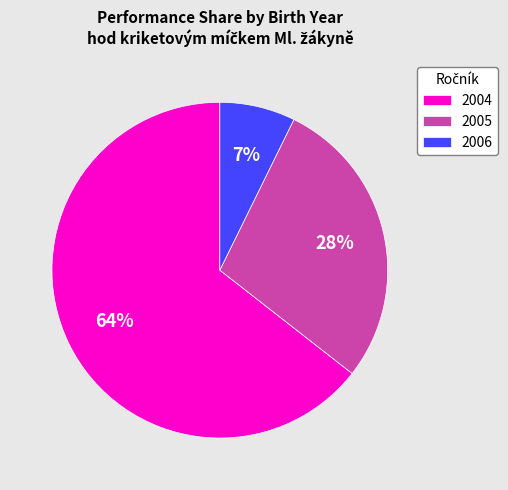

Between 2005 and 2006, which is larger?

2005